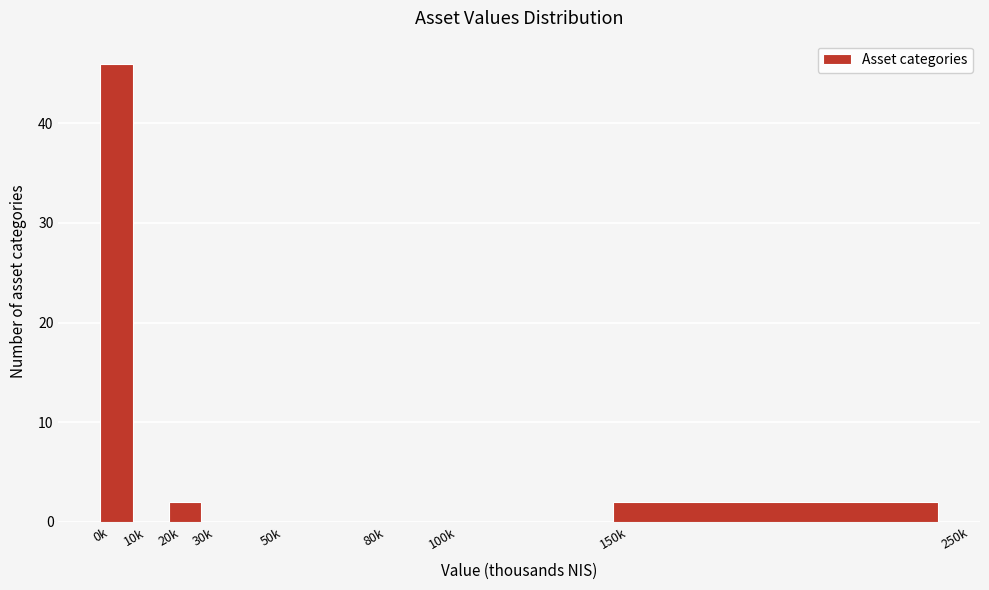

Reading left to right, transcribe all the data shown in this chart.

0k=46	10k=0	20k=2	30k=0	50k=0	80k=0	100k=0	150k=2